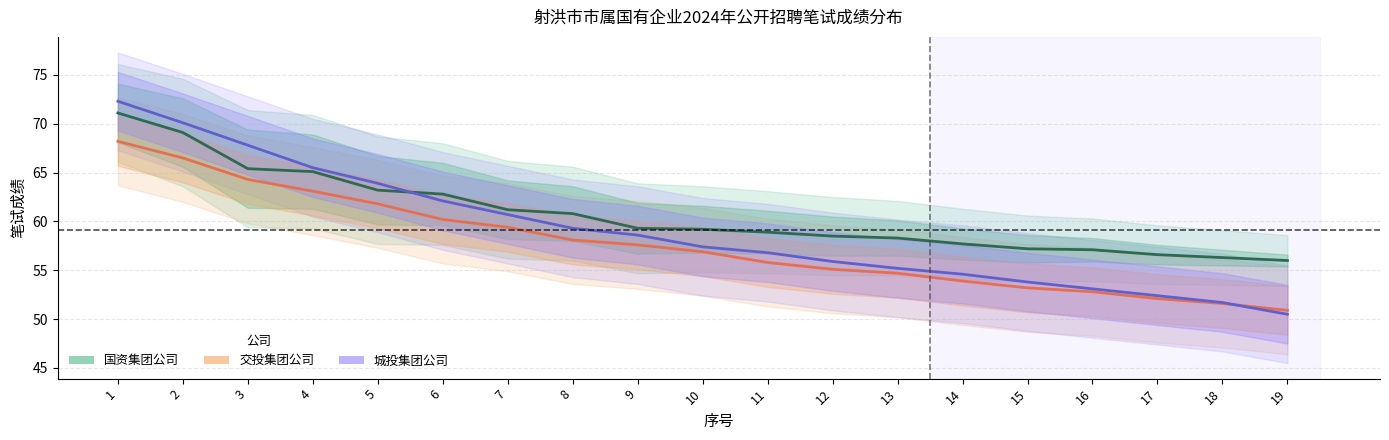

Rank the series by their maximum value, from highest to lowest.

城投集团公司, 国资集团公司, 交投集团公司